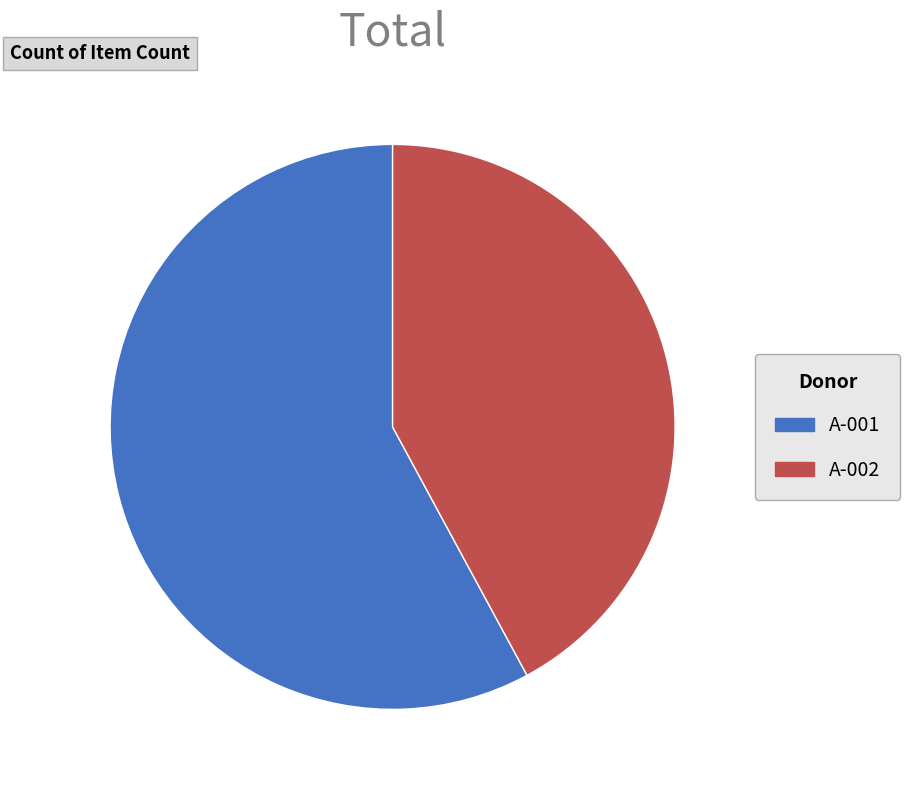

Which slice represents more than half of the pie?

A-001